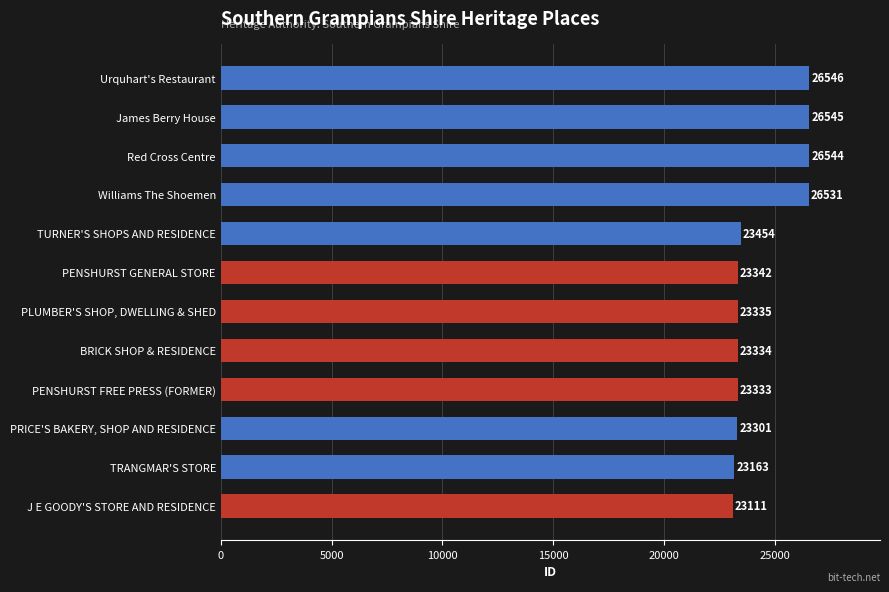

How many data points are less than 23342?

6